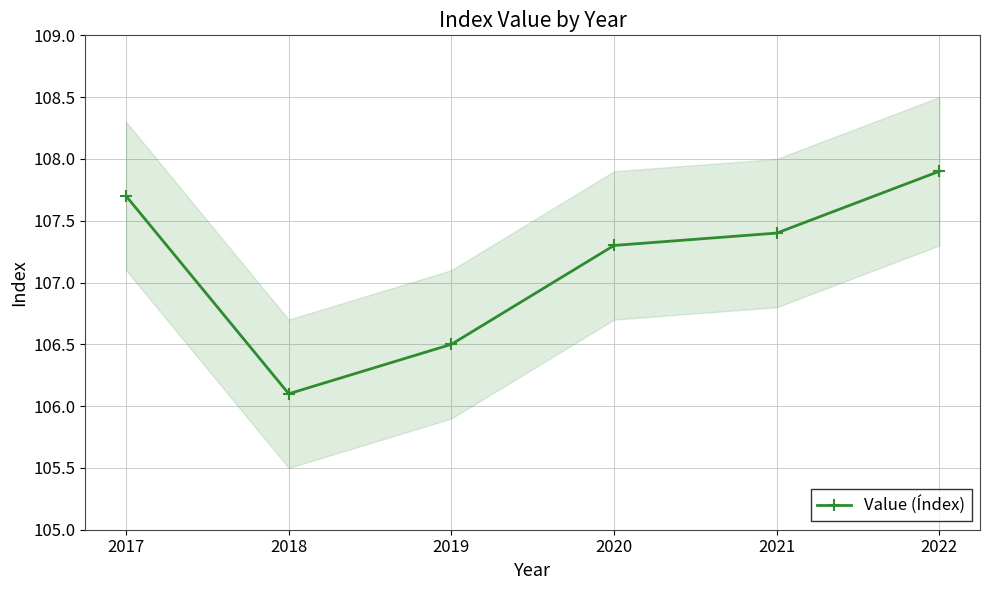

Does the chart have visible grid lines?

Yes